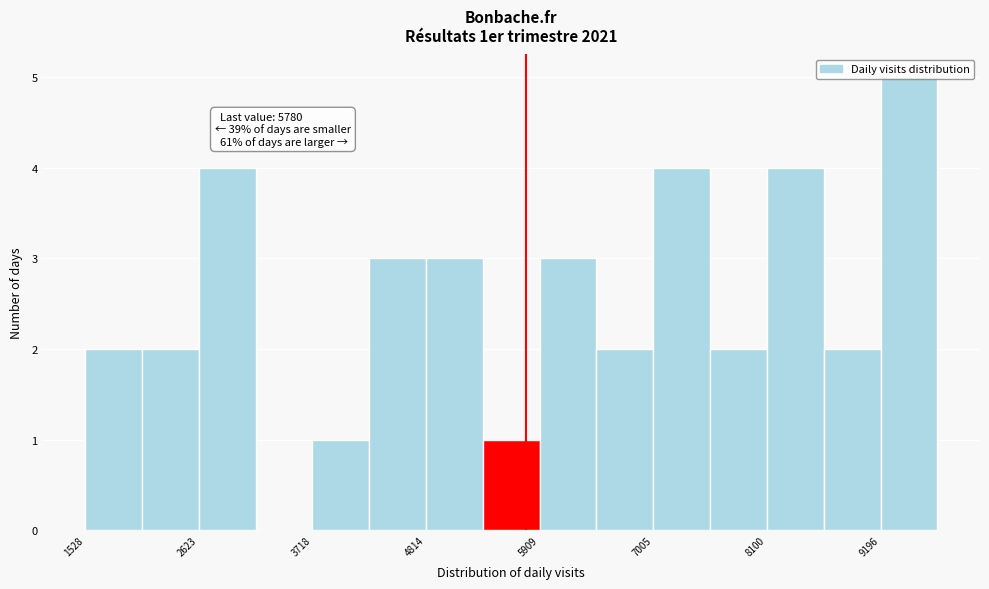

Read against the x-axis, roughly where is the centre of the tallest bar?

9400